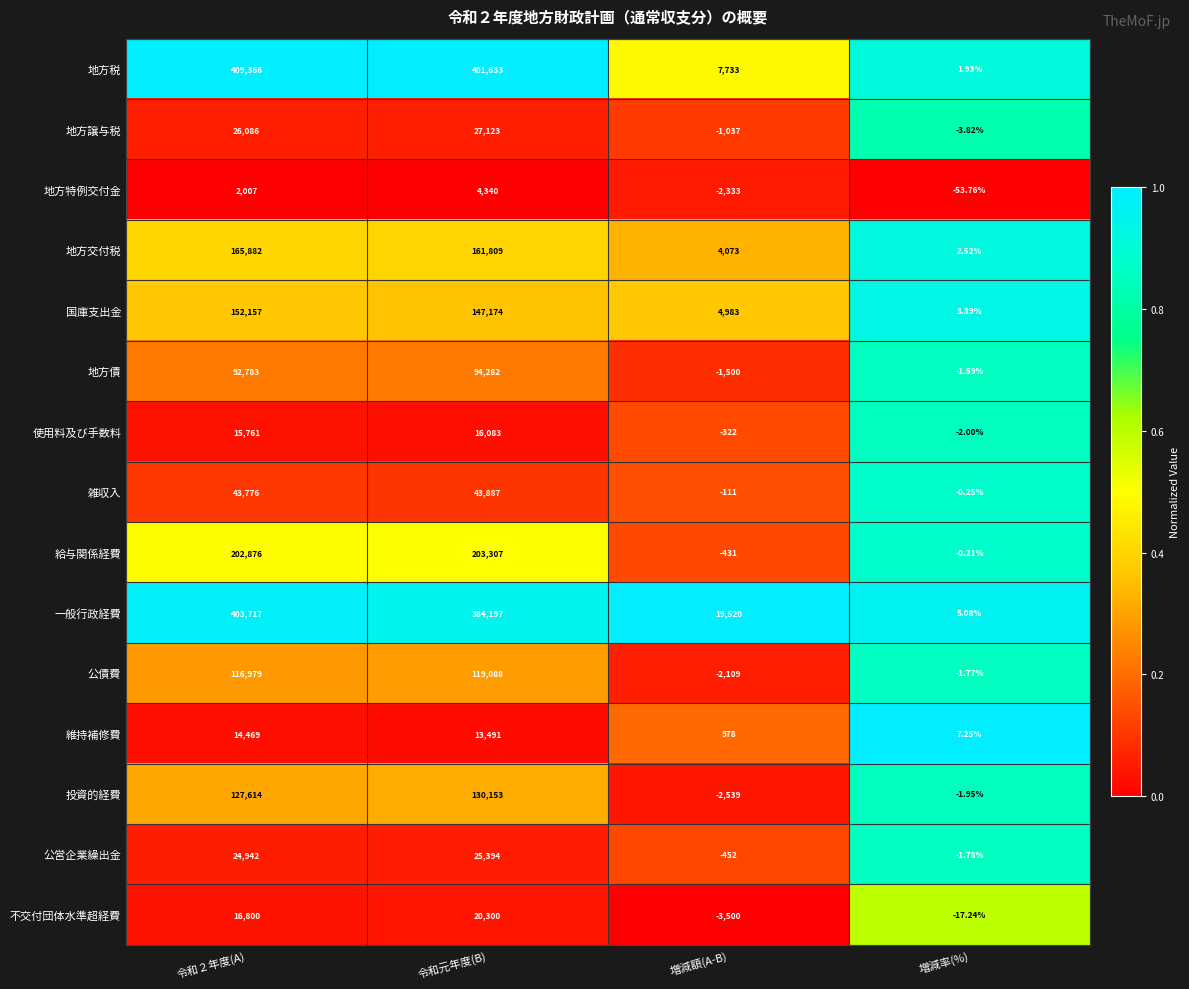

Which series changed the most between 令和２年度(A) and 増減額(A-B)?

地方税